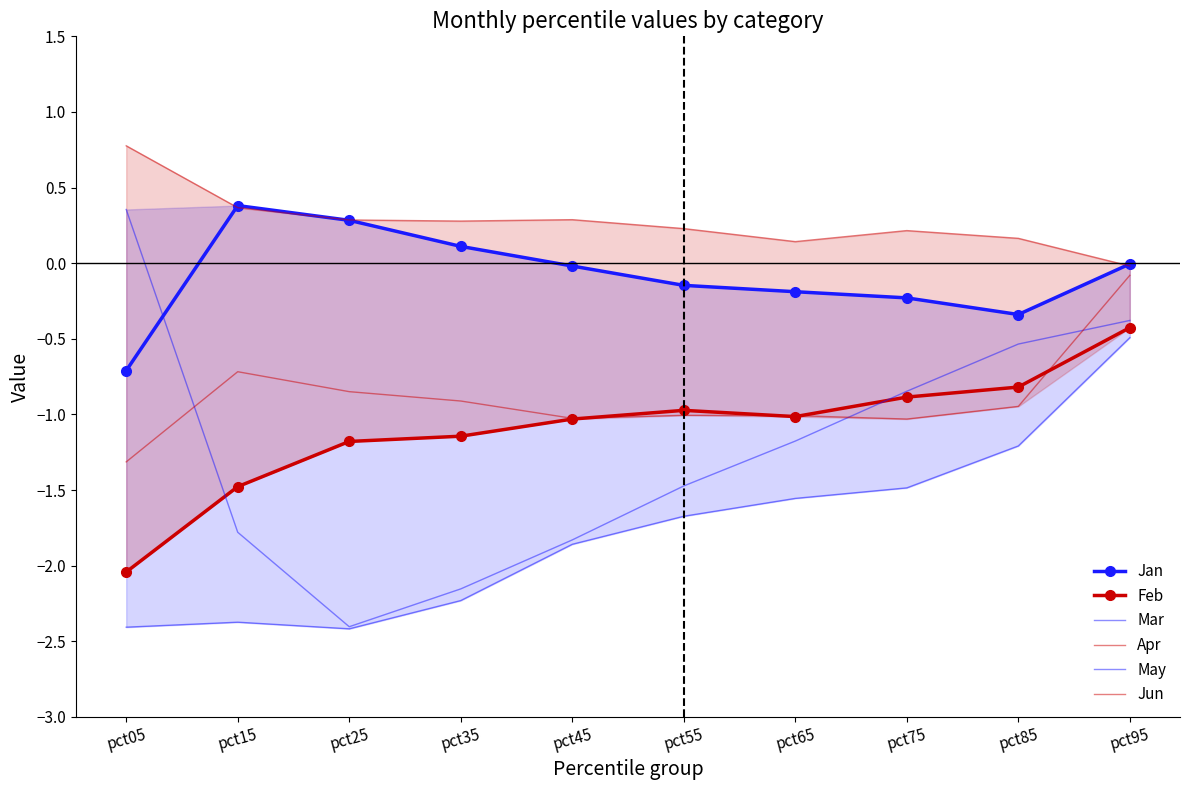

How many lines are shown in the chart?

6